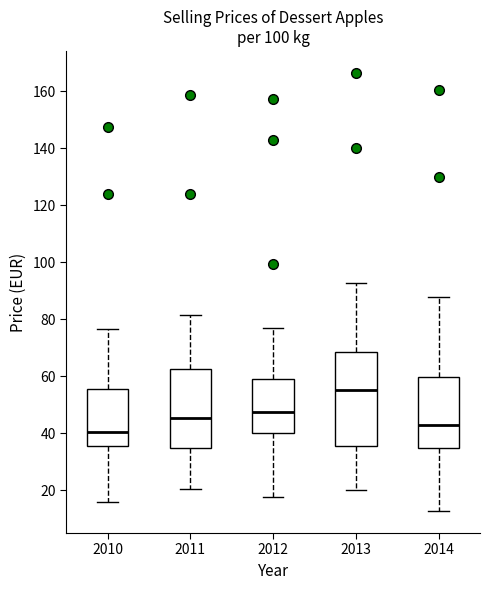

Reading left to right, transcribe this box plot: for each box, give where its median line is, the range the box spans, and where its two whiskers end, as read against the y-axis. The values are not printed on the chart, so give them approximately, as read against the axis.

2010: median 40, box 36 to 56, whiskers 16 to 76
2011: median 46, box 34 to 62, whiskers 20 to 82
2012: median 48, box 40 to 58, whiskers 18 to 76
2013: median 56, box 36 to 68, whiskers 20 to 92
2014: median 42, box 34 to 60, whiskers 12 to 88